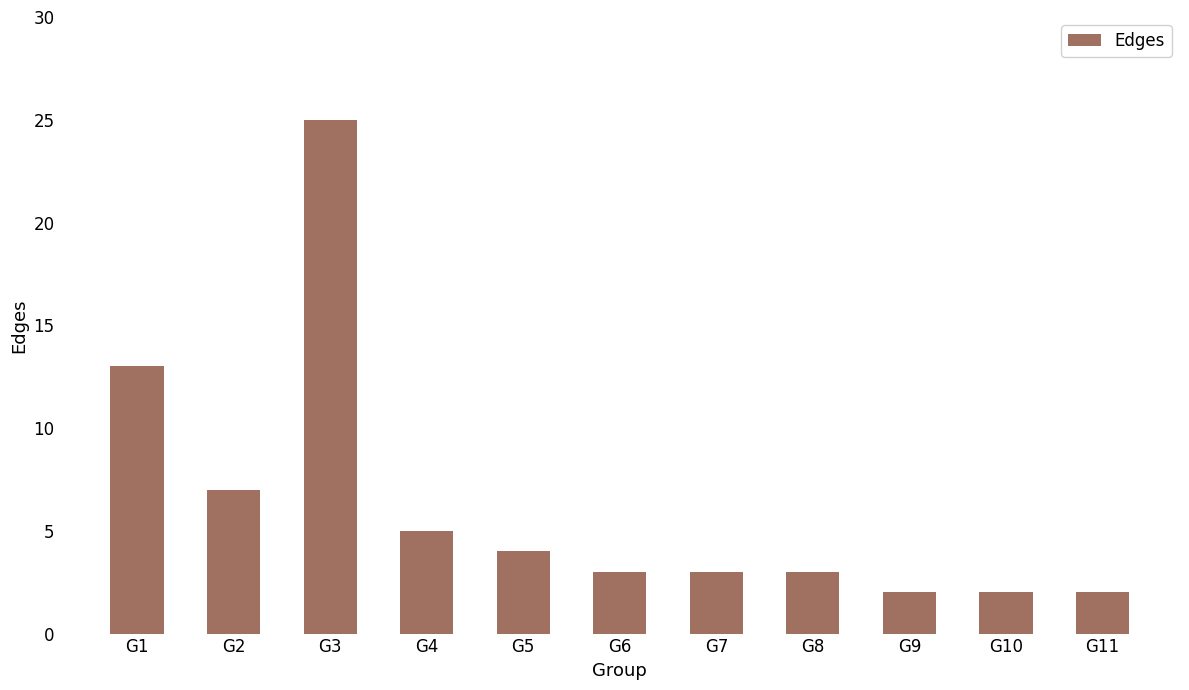

What is the value of the 7th bar from the left?

3